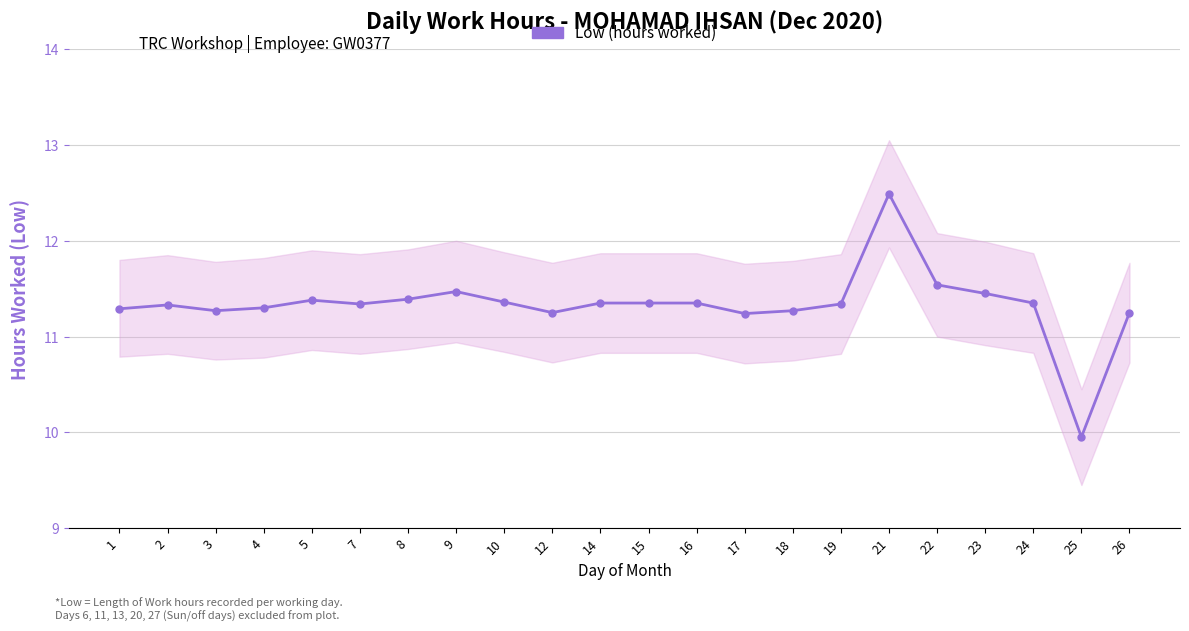

How many lines are shown in the chart?

1